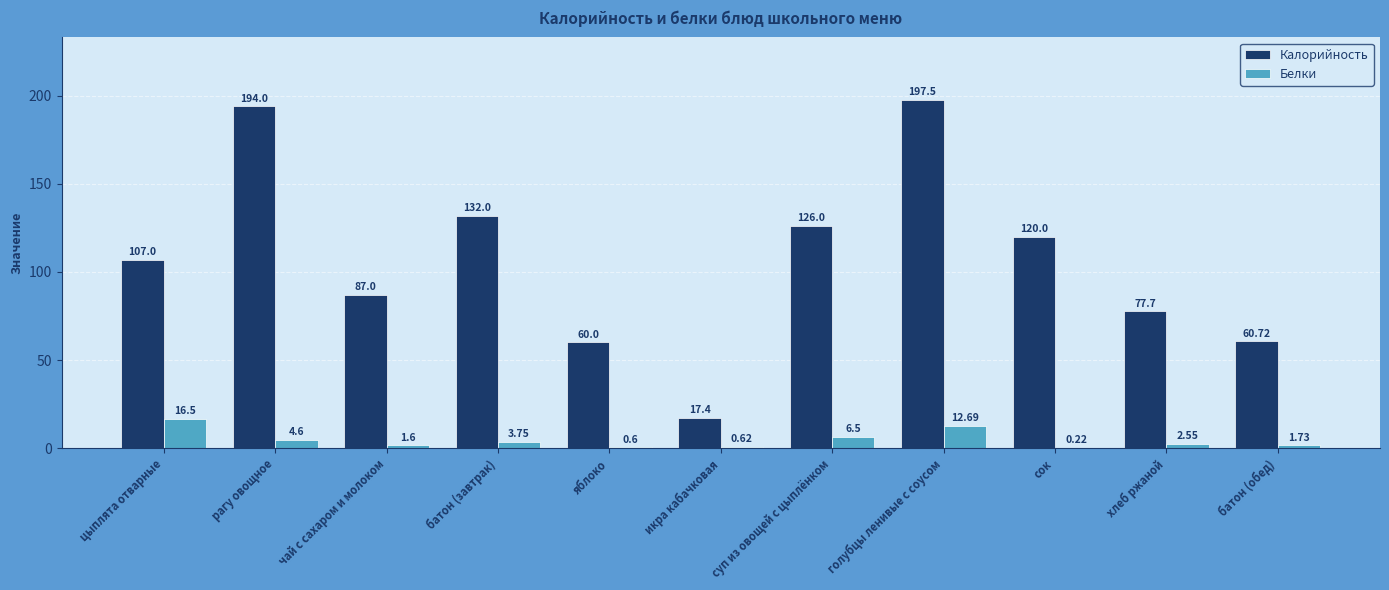

The Калорийность series shows 122.1 at рагу овощное. True or false?

False